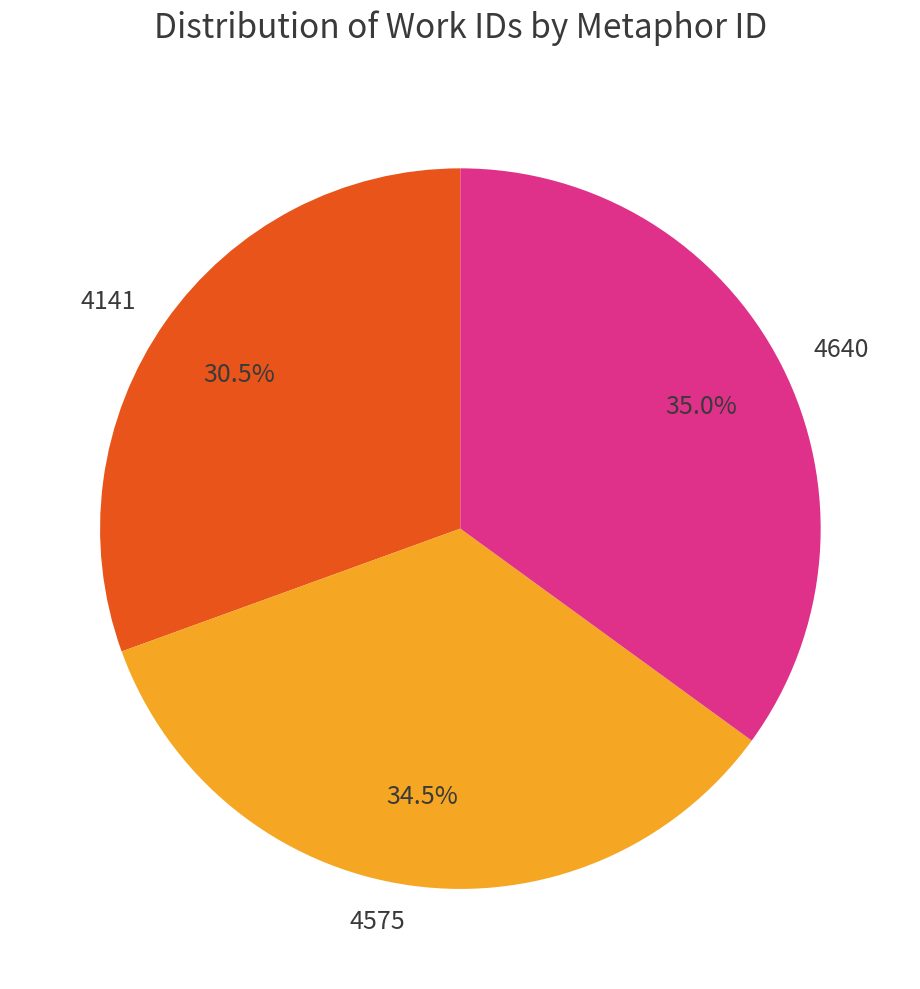

Is the sum of 4640 and 4141 greater than half?

Yes